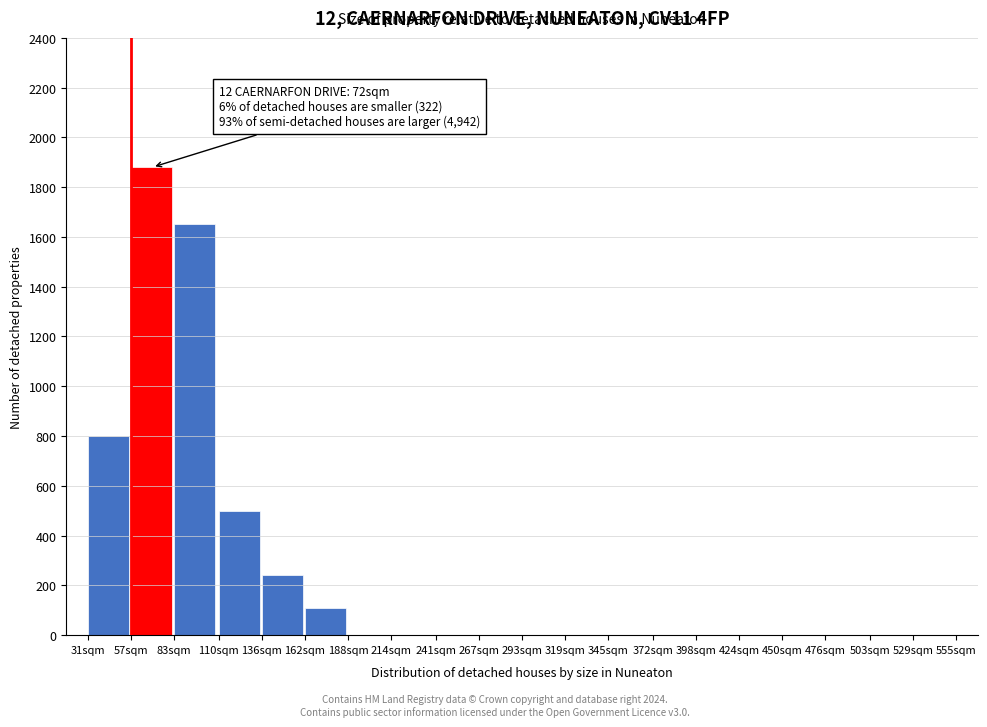

Reading left to right, transcribe all the data shown in this chart.

31sqm=800	57sqm=1880	83sqm=1650	110sqm=500	136sqm=240	162sqm=110	188sqm=0	214sqm=0	241sqm=0	267sqm=0	293sqm=0	319sqm=0	345sqm=0	372sqm=0	398sqm=0	424sqm=0	450sqm=0	476sqm=0	503sqm=0	529sqm=0